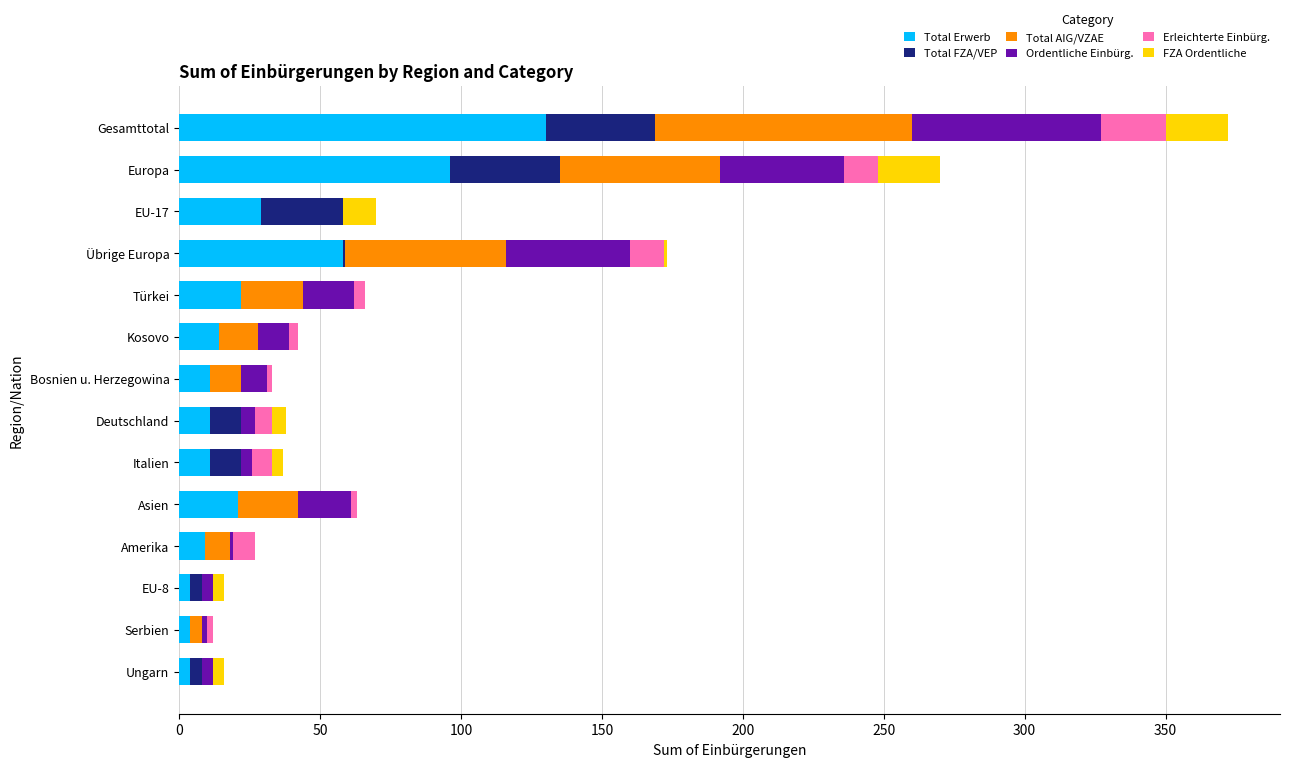

What is the highest value of the Total Erwerb series?

130